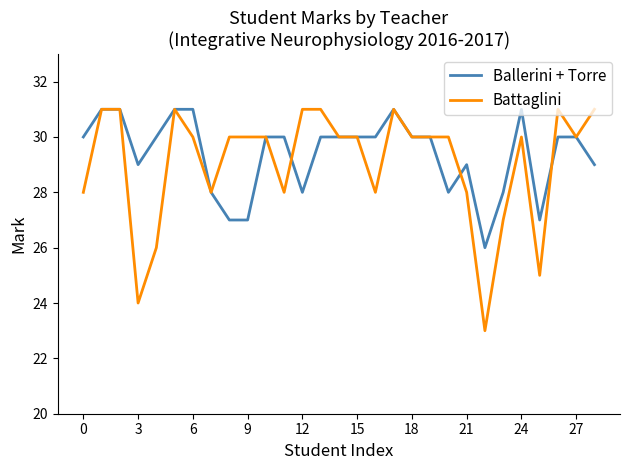

Which series has the widest spread of values?

Battaglini